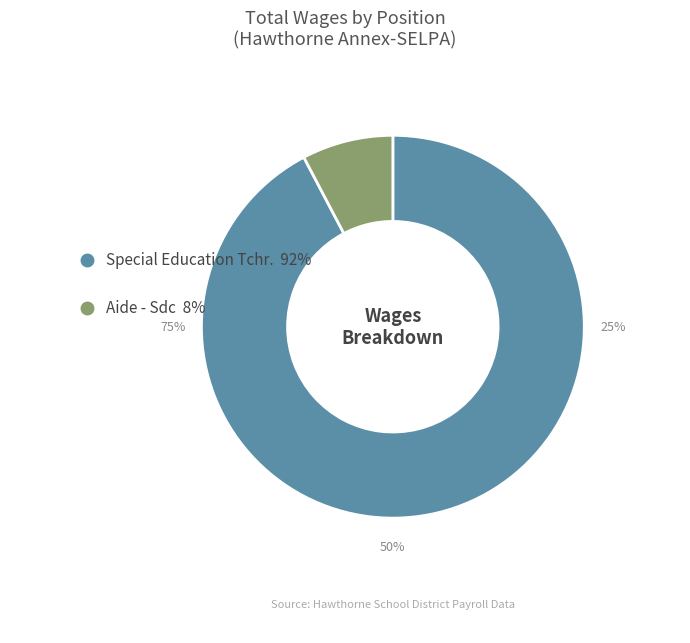

What percentage is the Special Education Tchr. slice, to the nearest percent?

92%